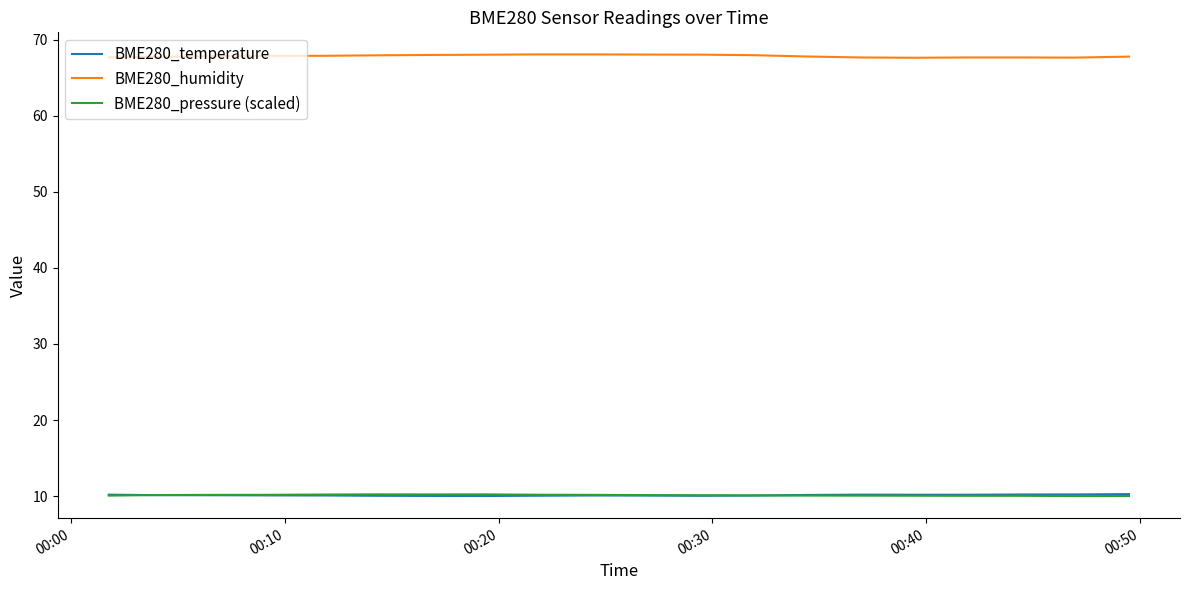

What is the maximum value for BME280_humidity?

68.1